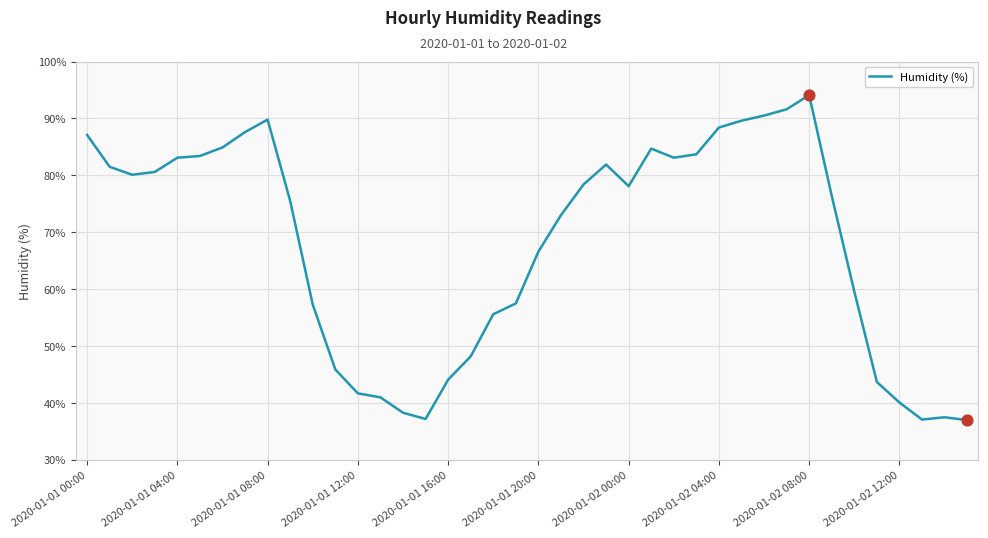

What is the smallest value displayed?

37.0